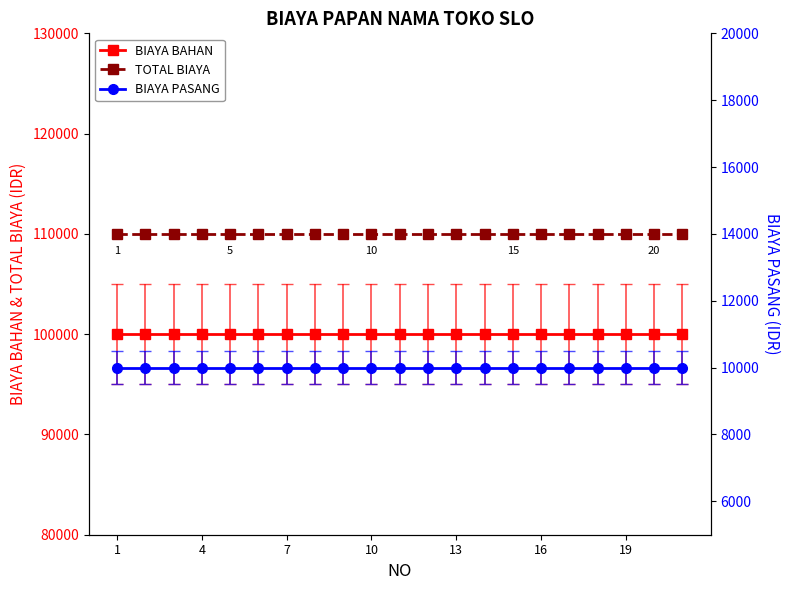

Read the TOTAL BIAYA value at 19.

110000